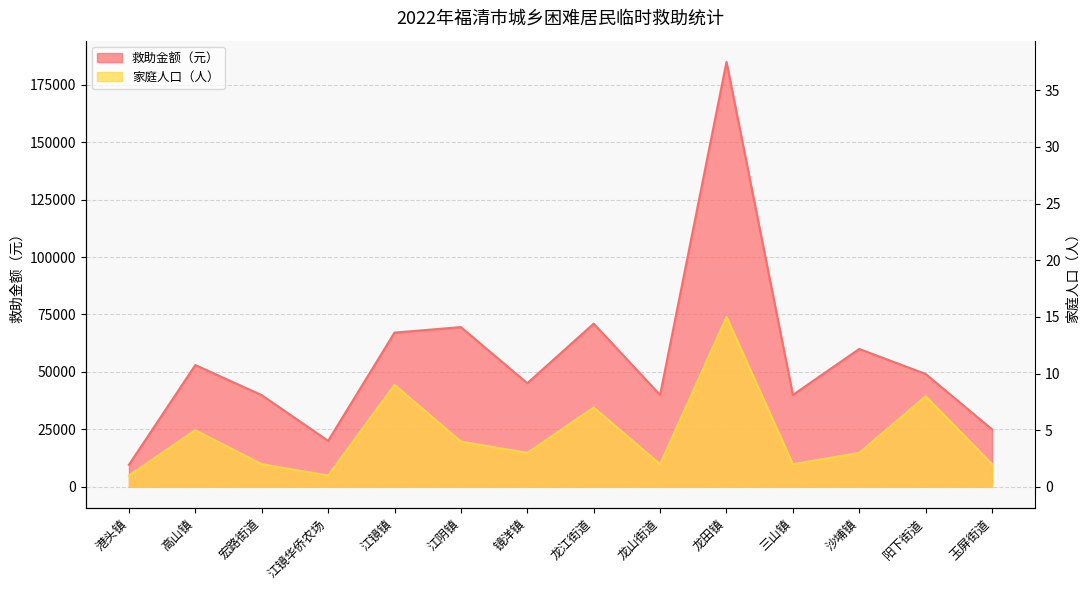

How many lines are shown in the chart?

2